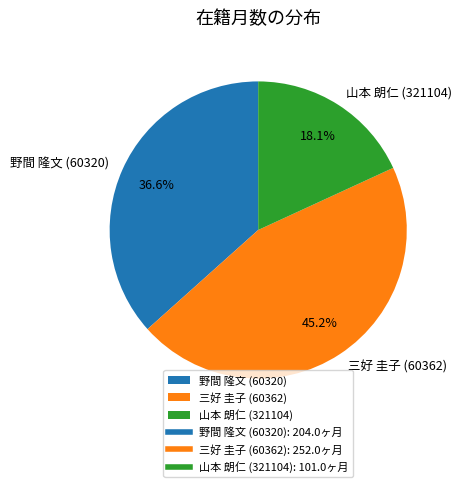

What percentage is the 山本 朗仁 (321104) slice, to the nearest percent?

18%